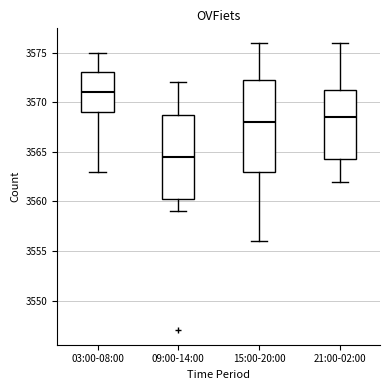

Which box is the tallest, from its lower edge to its upper edge?

15:00-20:00